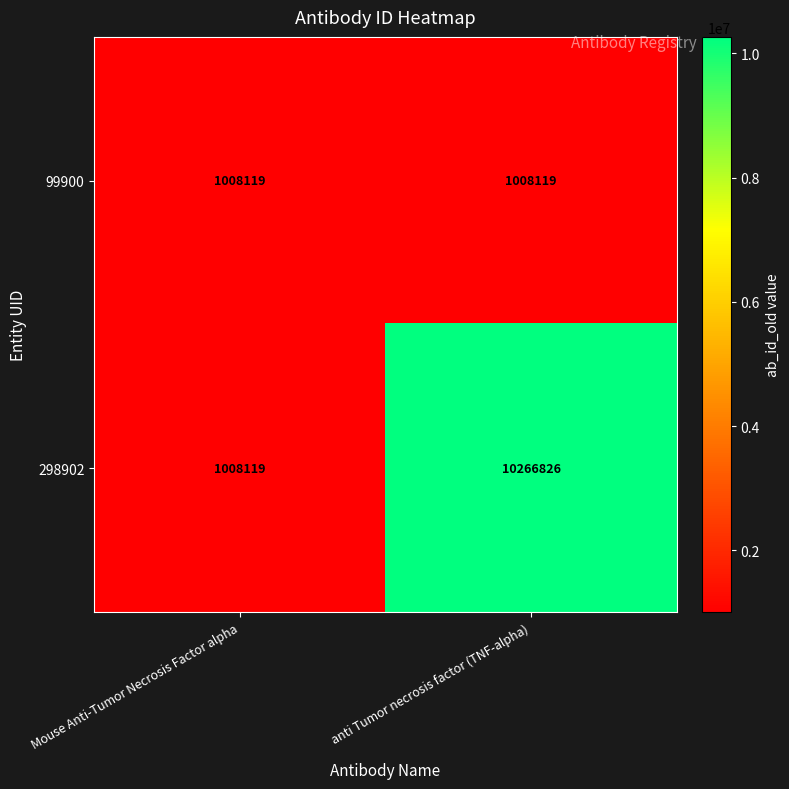

Which series changed the most between Mouse Anti-Tumor Necrosis Factor alpha and anti Tumor necrosis factor (TNF-alpha)?

298902